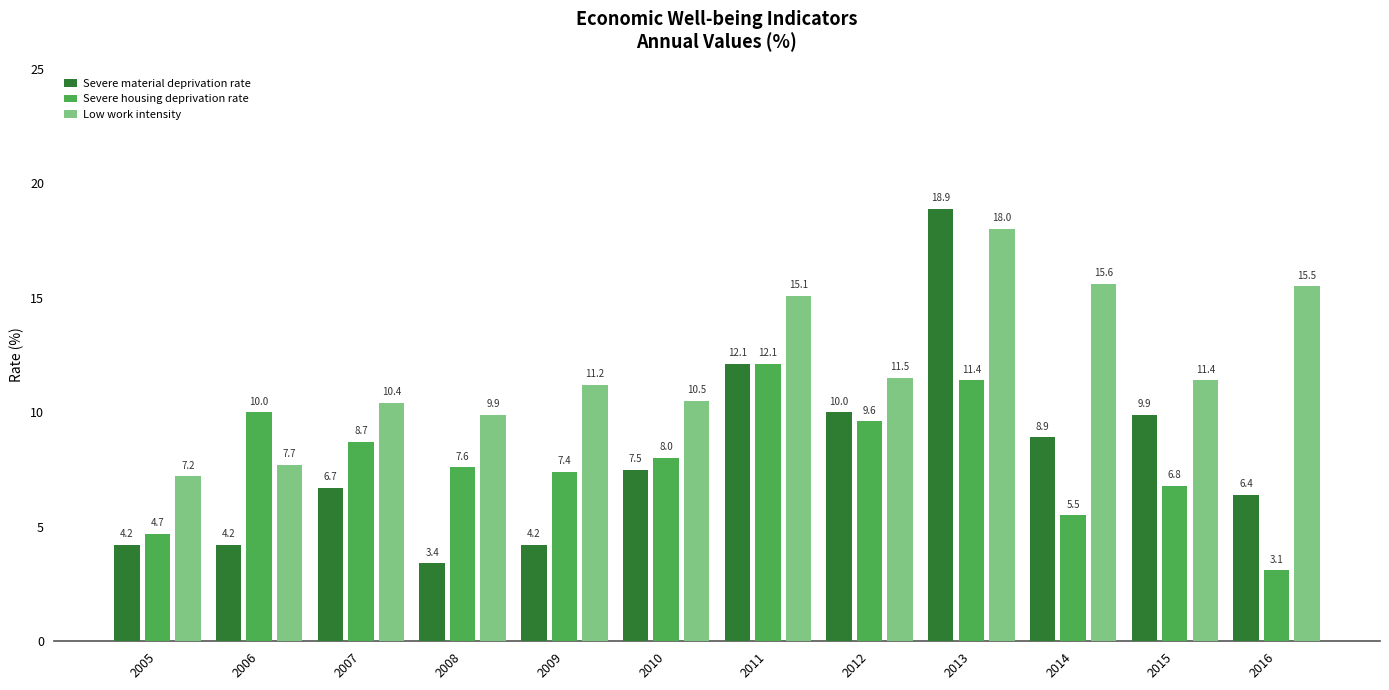

The value of Severe housing deprivation rate at 2012 is 3.9. True or false?

False